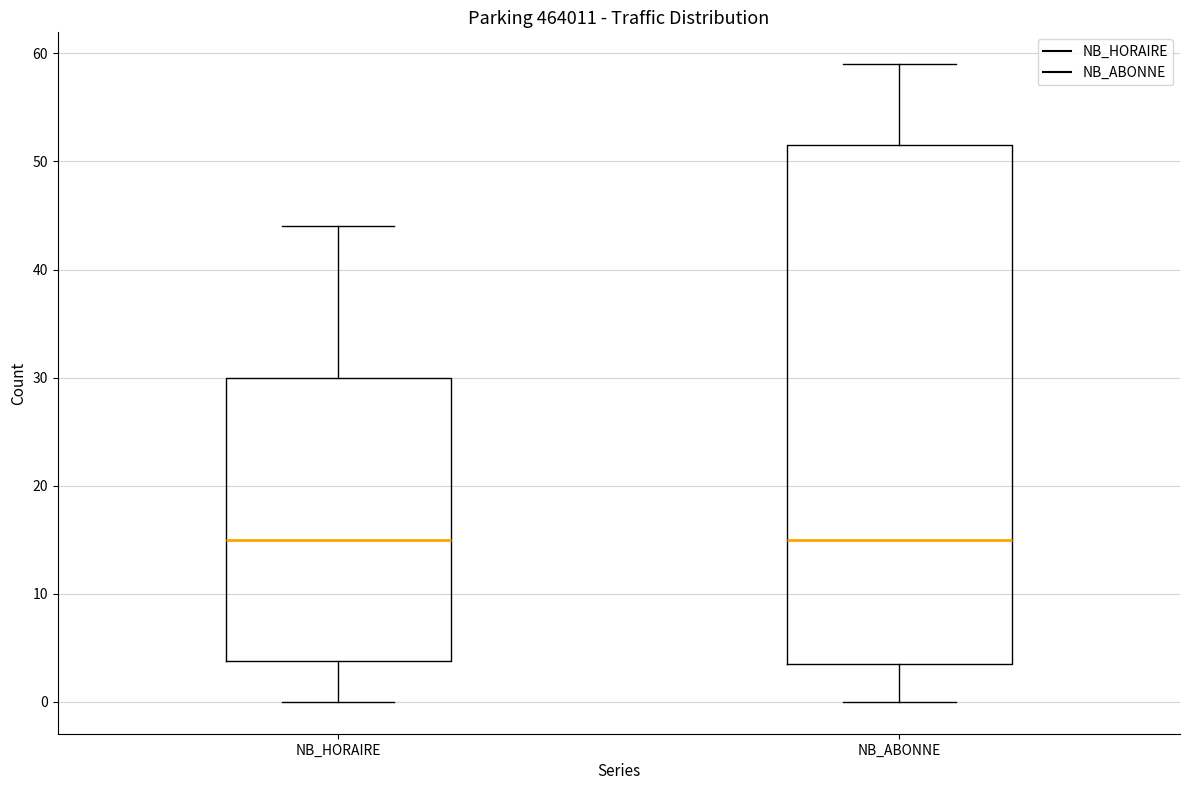

Reading left to right, read every box against the y-axis: the position of its median line, the range the box covers, and the ends of its whiskers. The values are not printed on the chart, so give them approximately, as read against the axis.

NB_HORAIRE: median 15, box 4 to 30, whiskers 0 to 44
NB_ABONNE: median 15, box 4 to 52, whiskers 0 to 59